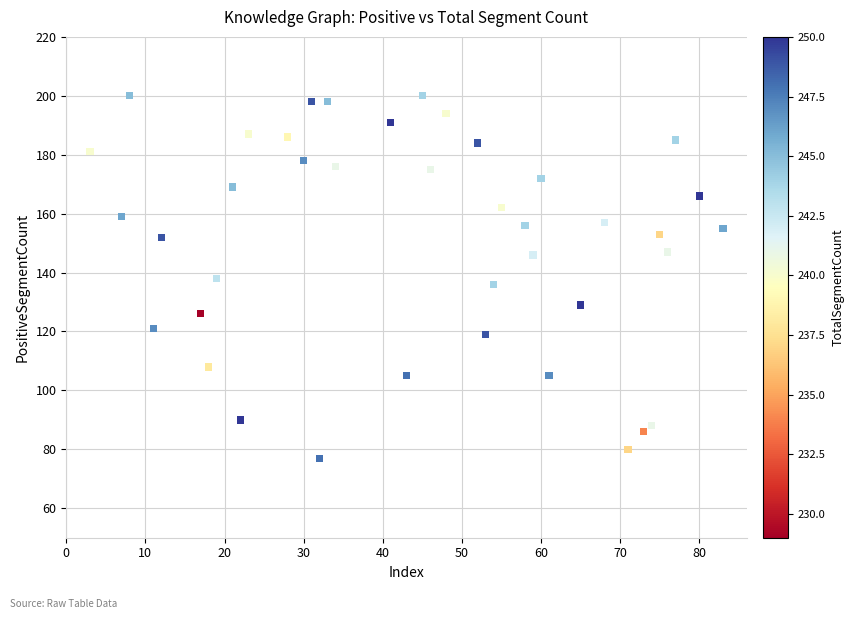

What is the range of Y values (max minus min)?

123